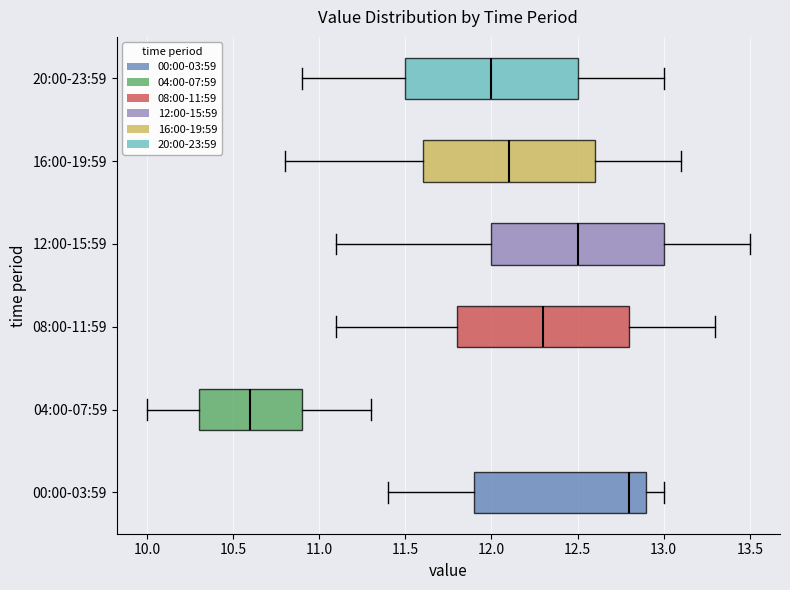

Reading bottom to top, read every box against the x-axis: the position of its median line, the range the box covers, and the ends of its whiskers. The values are not printed on the chart, so give them approximately, as read against the axis.

00:00-03:59: median 12.8, box 11.9 to 12.9, whiskers 11.4 to 13.0
04:00-07:59: median 10.6, box 10.3 to 10.9, whiskers 10.0 to 11.3
08:00-11:59: median 12.3, box 11.8 to 12.8, whiskers 11.1 to 13.3
12:00-15:59: median 12.5, box 12.0 to 13.0, whiskers 11.1 to 13.5
16:00-19:59: median 12.1, box 11.6 to 12.6, whiskers 10.8 to 13.1
20:00-23:59: median 12.0, box 11.5 to 12.5, whiskers 10.9 to 13.0